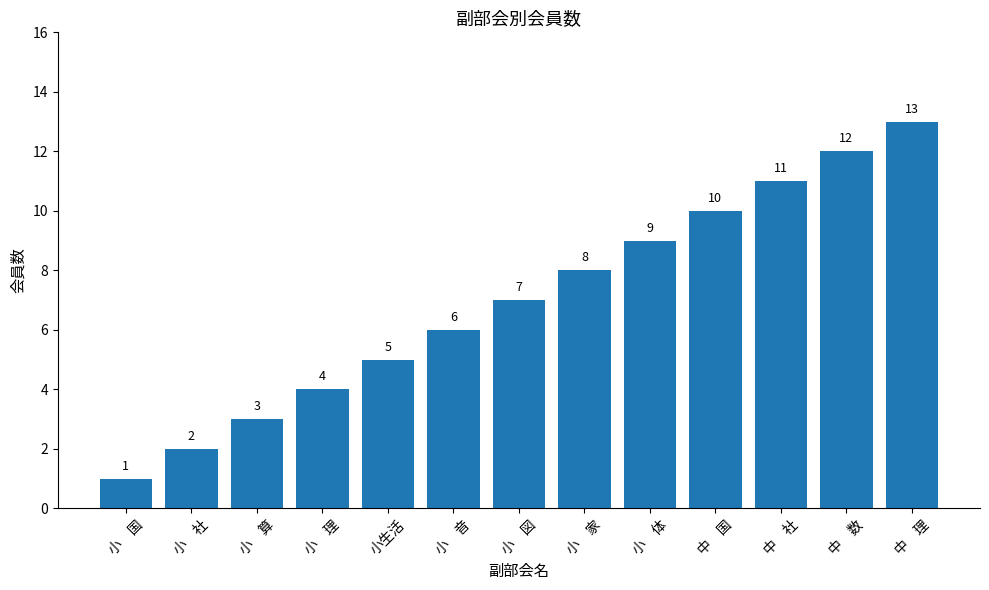

What is the maximum value shown in the chart?

13